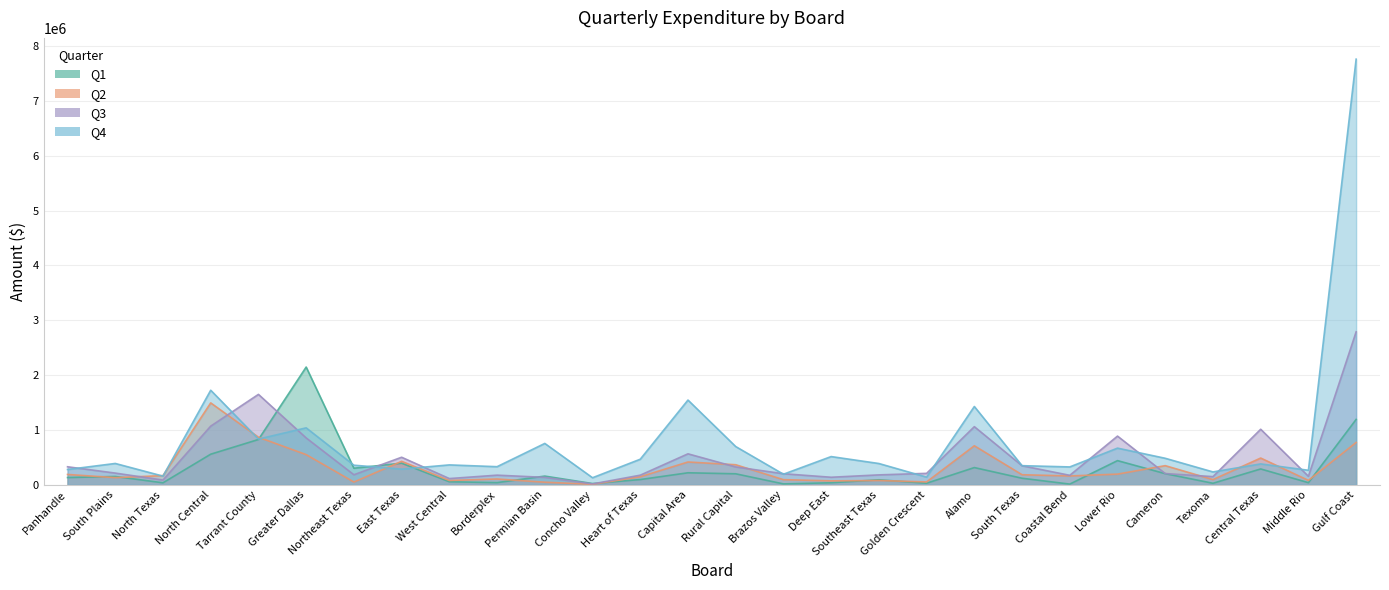

What is the label of the 3rd point from the left?

North Texas